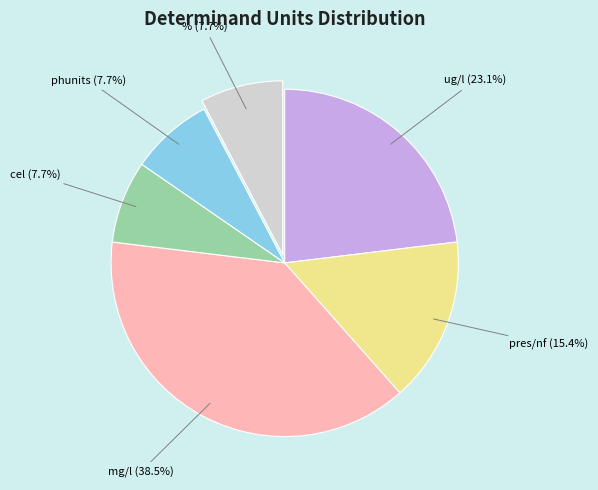

What percentage is the pres/nf slice, to the nearest percent?

15%